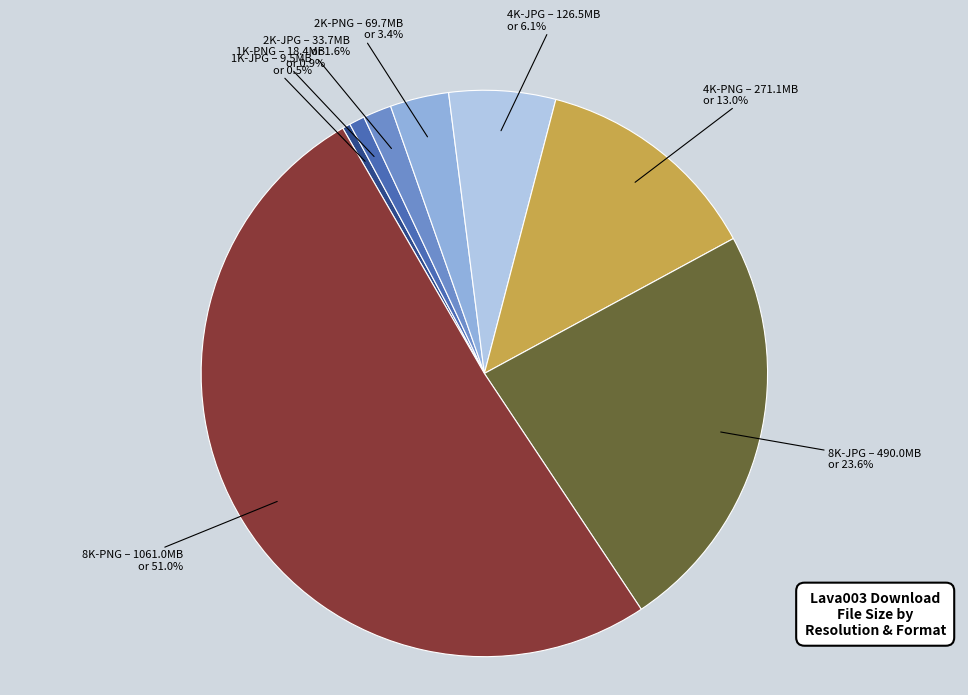

Is there any slice that represents more than half of the pie?

Yes